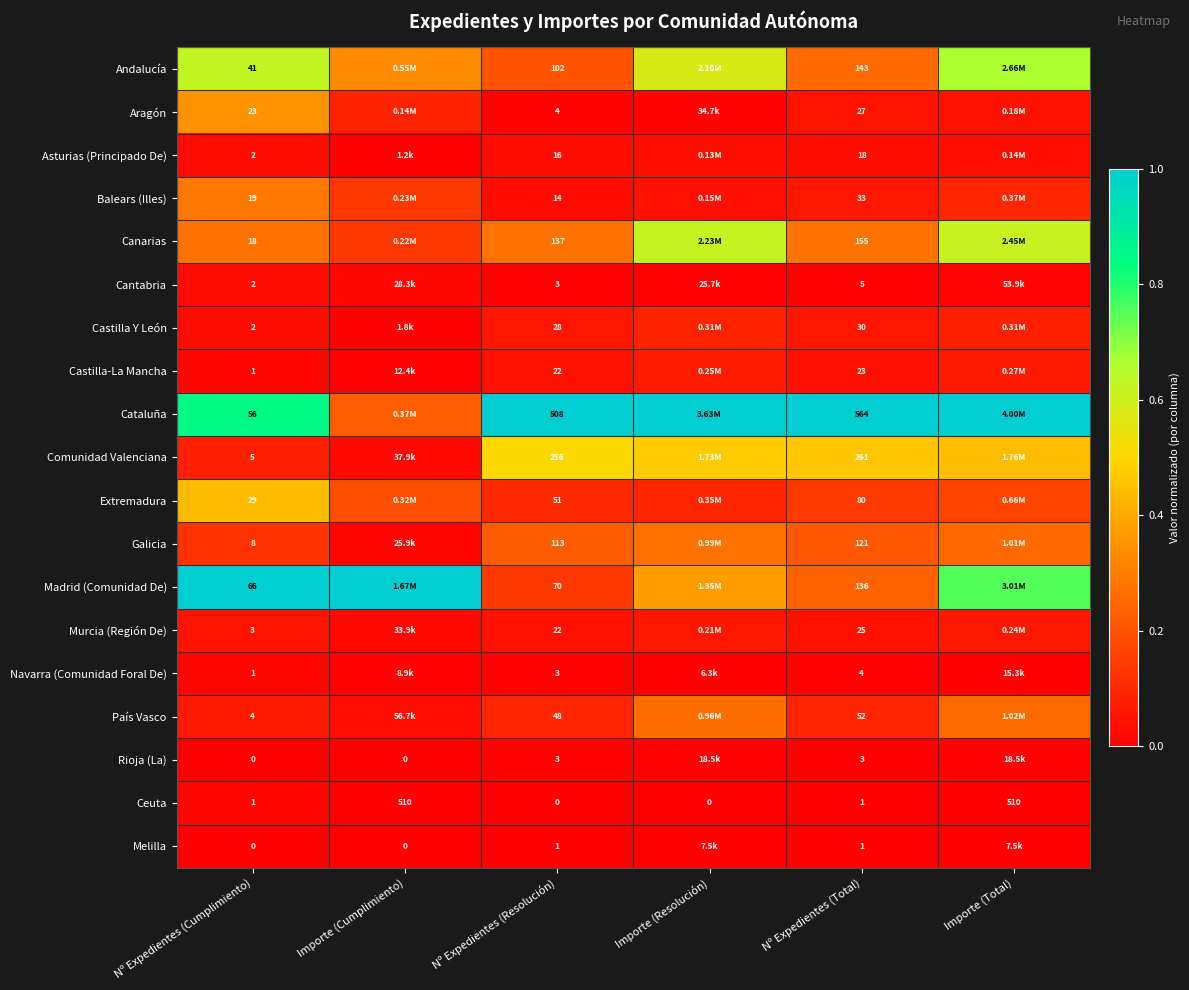

Is the value of Andalucía at Nº Expedientes (Resolución) greater than the value of País Vasco at Nº Expedientes (Total)?

Yes